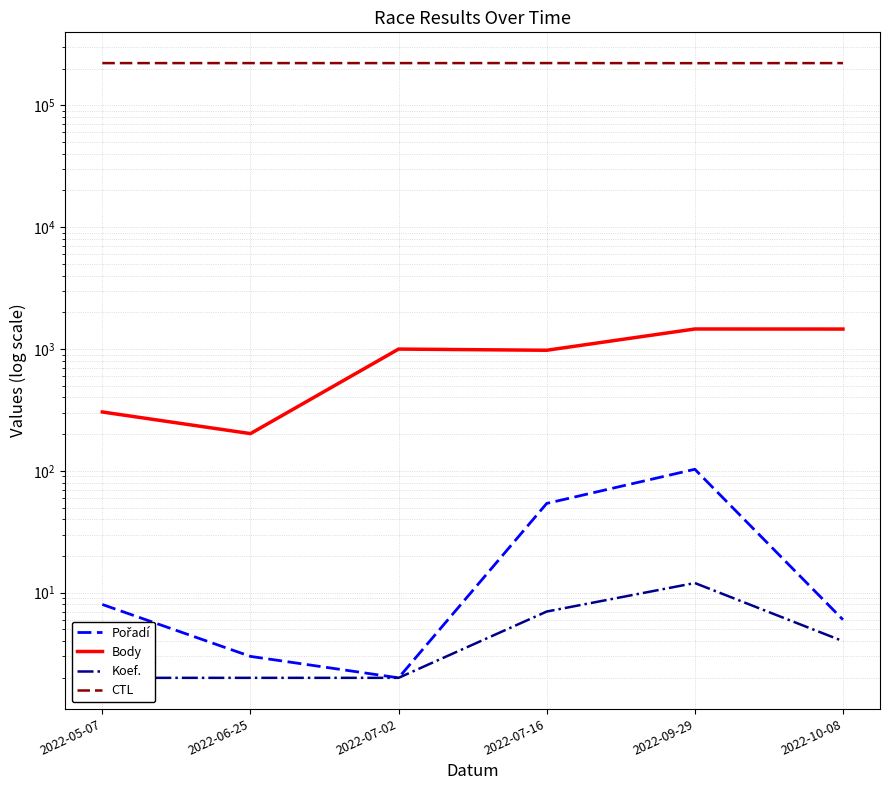

Reading left to right, transcribe all the data shown in this chart.

Pořadí: 8	3	2	54	103	6
Body: 304	202	998	976	1459	1457
Koef.: 2	2	2	7	12	4
CTL: 221901	221903	221904	222007	221601	221908